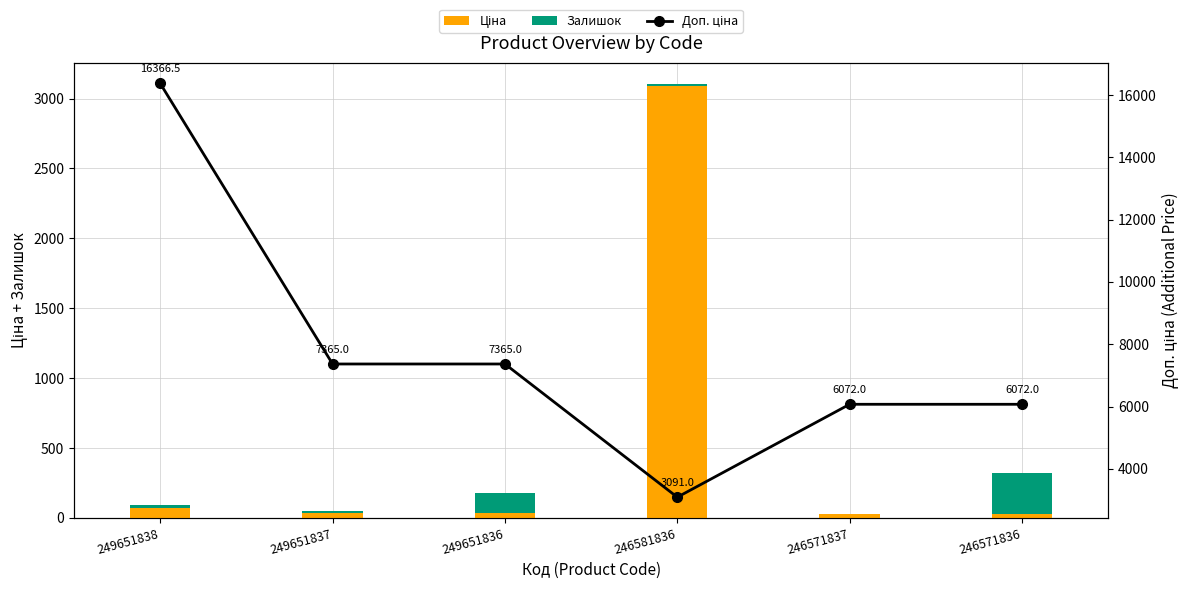

What is the difference between the maximum and minimum values in the Ціна series?

3064.2